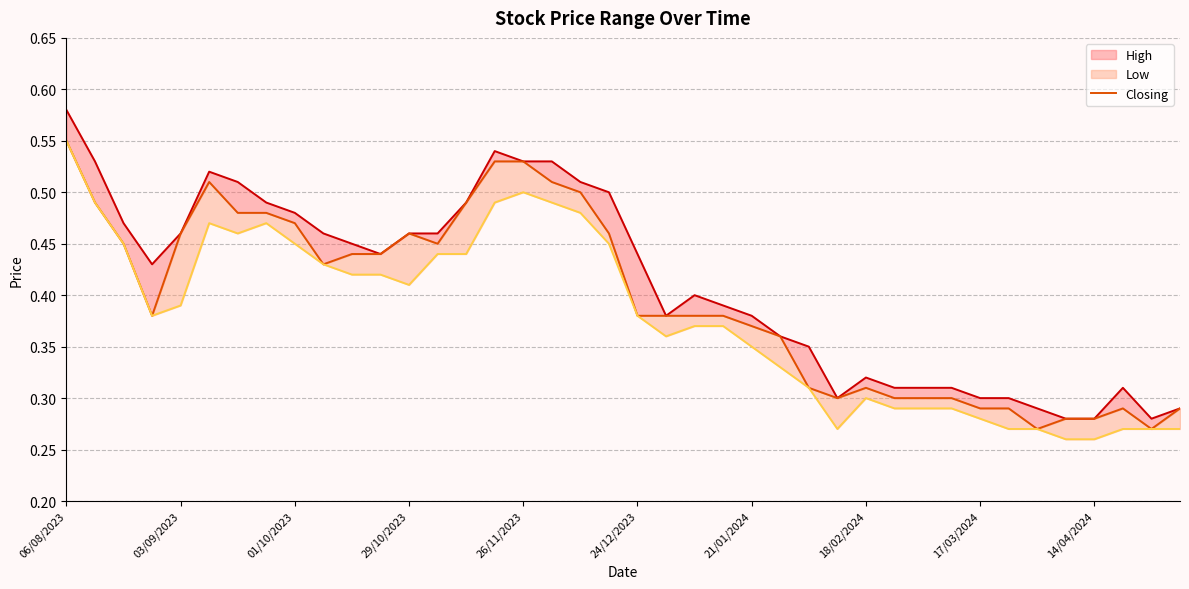

What is the difference between the Low values at 11 and 32?

0.1